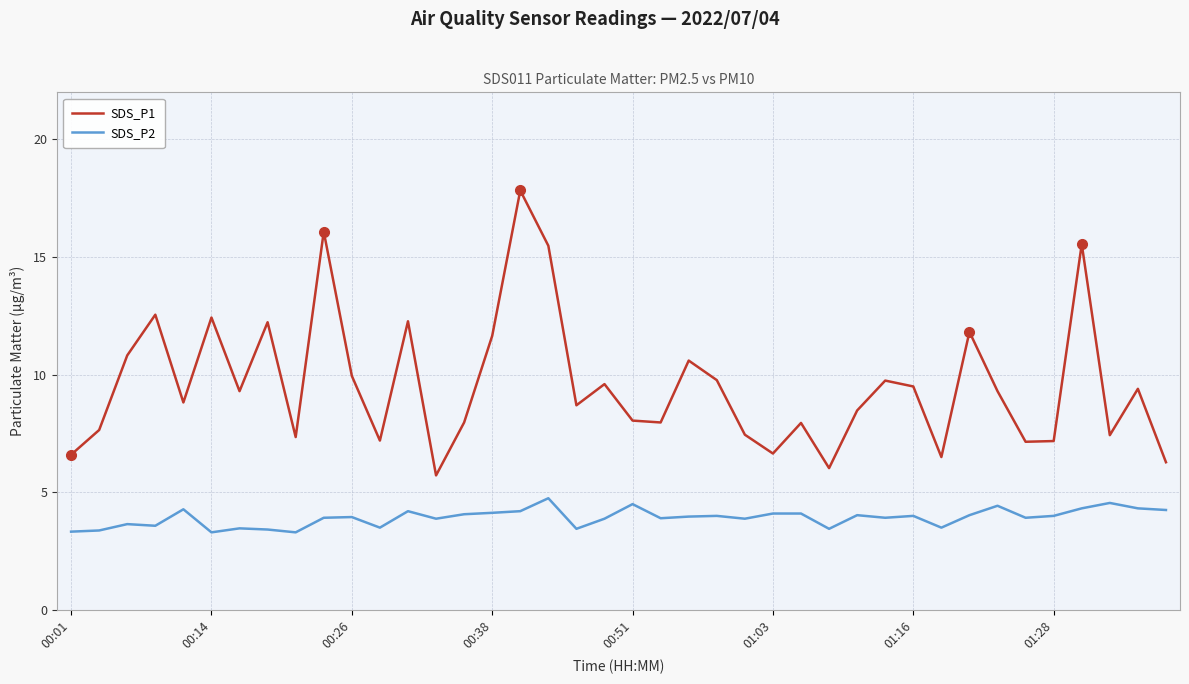

Which series has the largest total across all categories?

SDS_P1